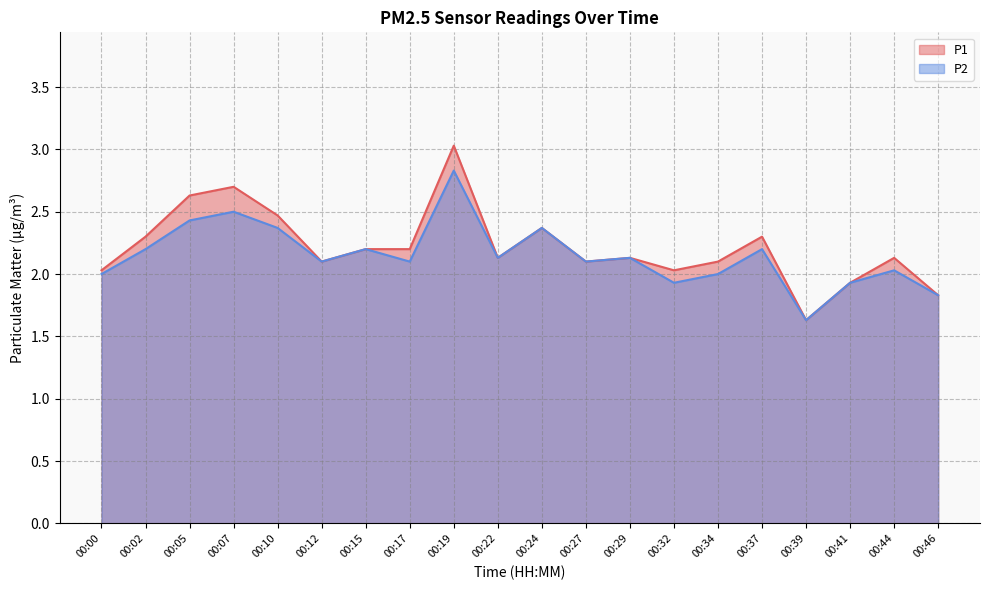

Reading left to right, list all the values displayed in this chart.

P1: 2.0	2.3	2.6	2.7	2.5	2.1	2.2	2.2	3.0	2.1	2.4	2.1	2.1	2.0	2.1	2.3	1.6	1.9	2.1	1.8
P2: 2.0	2.2	2.4	2.5	2.4	2.1	2.2	2.1	2.8	2.1	2.4	2.1	2.1	1.9	2.0	2.2	1.6	1.9	2.0	1.8